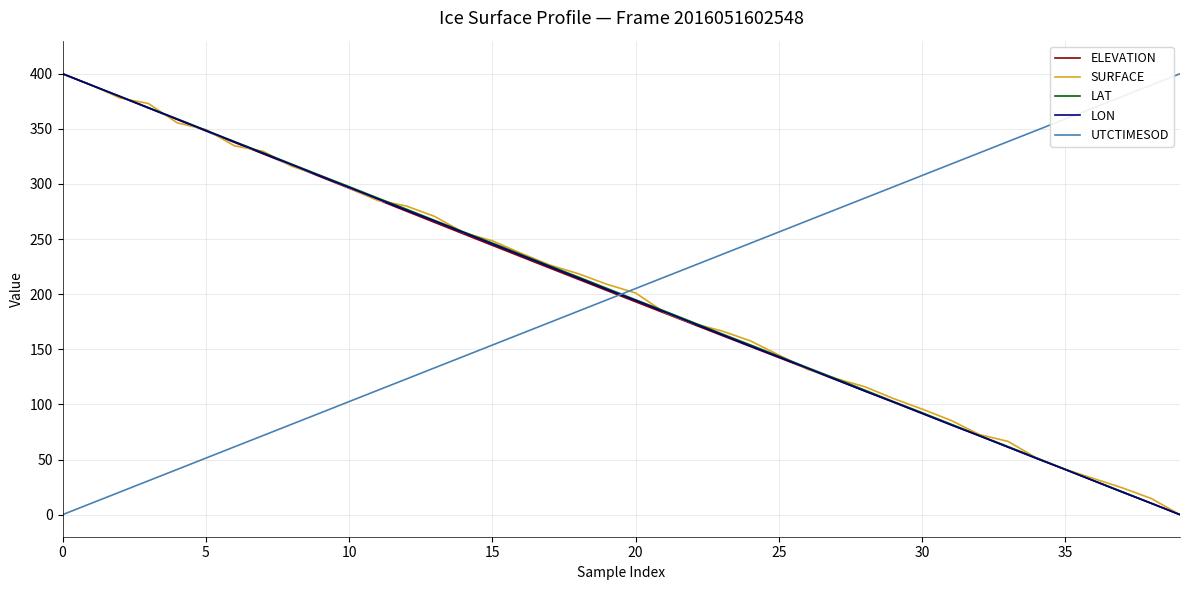

Which series ends up on top after the final intersection of ELEVATION and UTCTIMESOD?

UTCTIMESOD